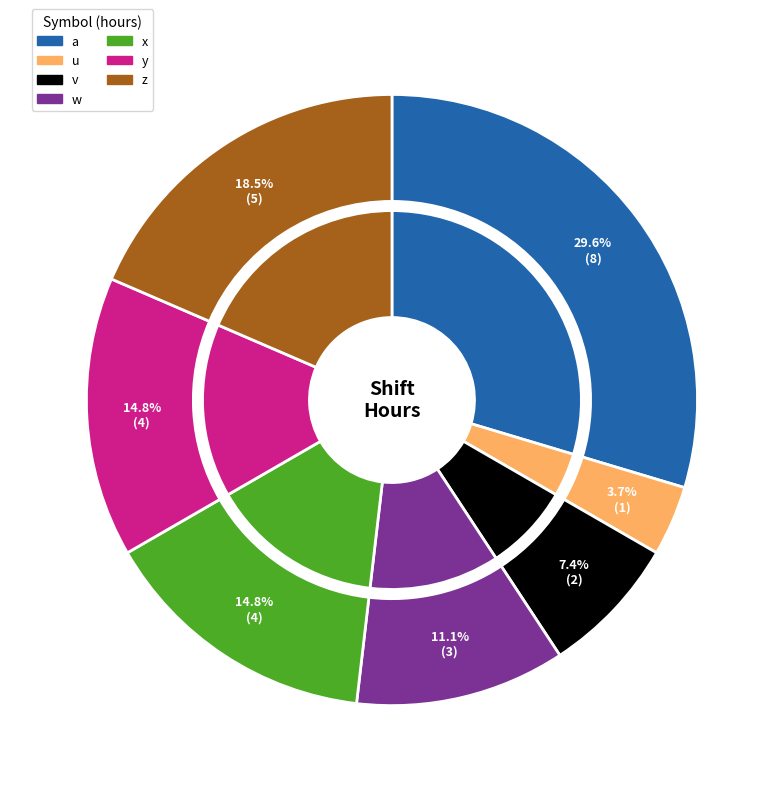

What percentage is the u slice, to the nearest percent?

4%